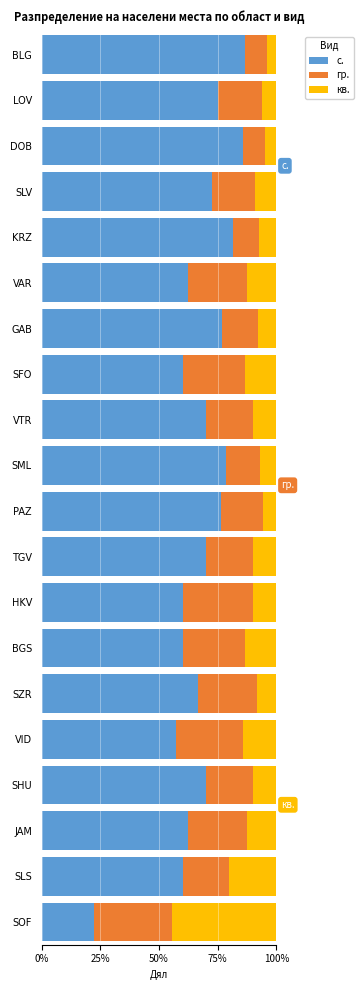

What is the average value of the кв. series?

0.1